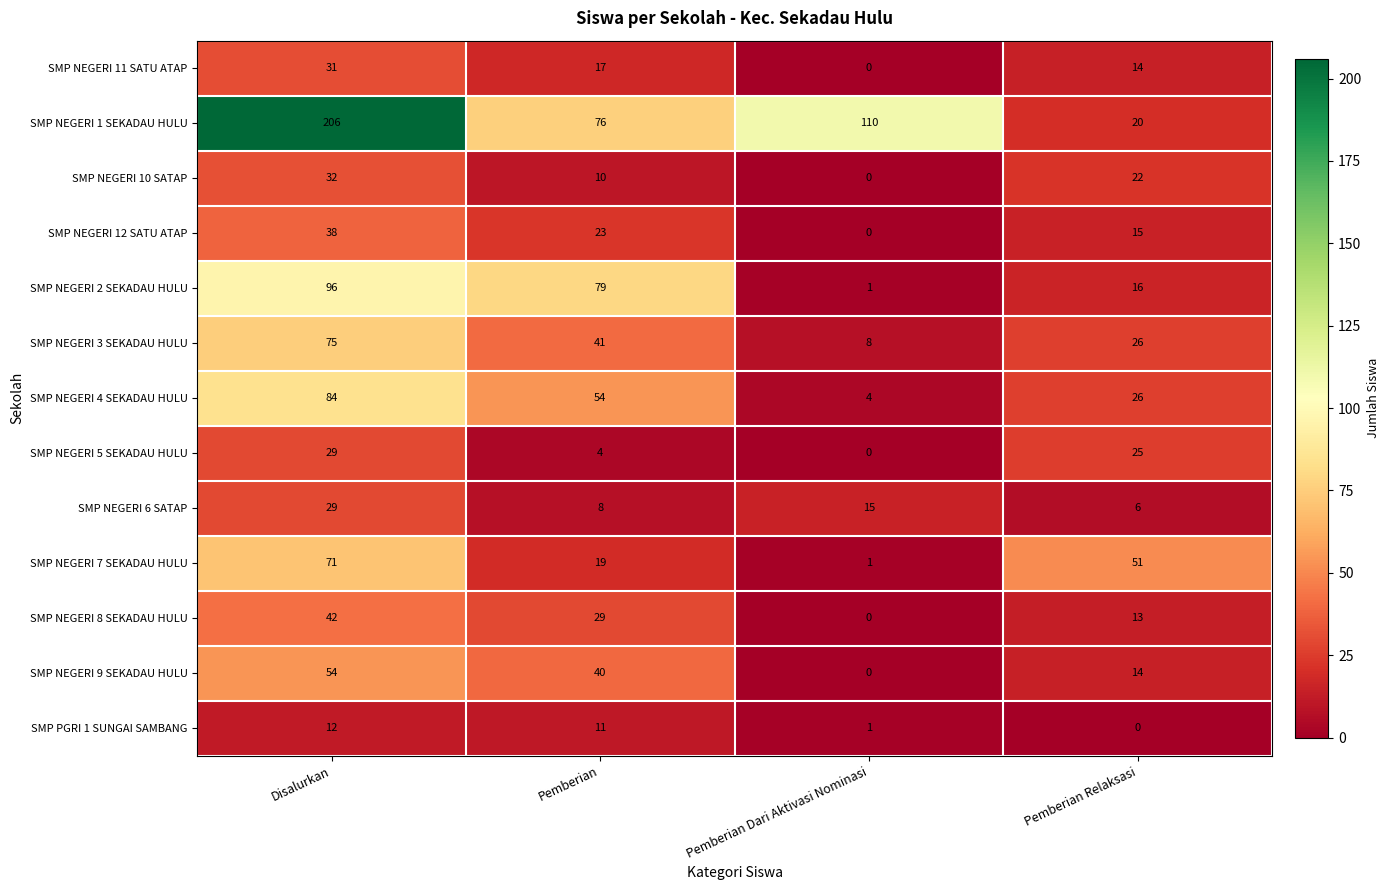

Which category has the highest value in the SMP NEGERI 7 SEKADAU HULU series?

Disalurkan